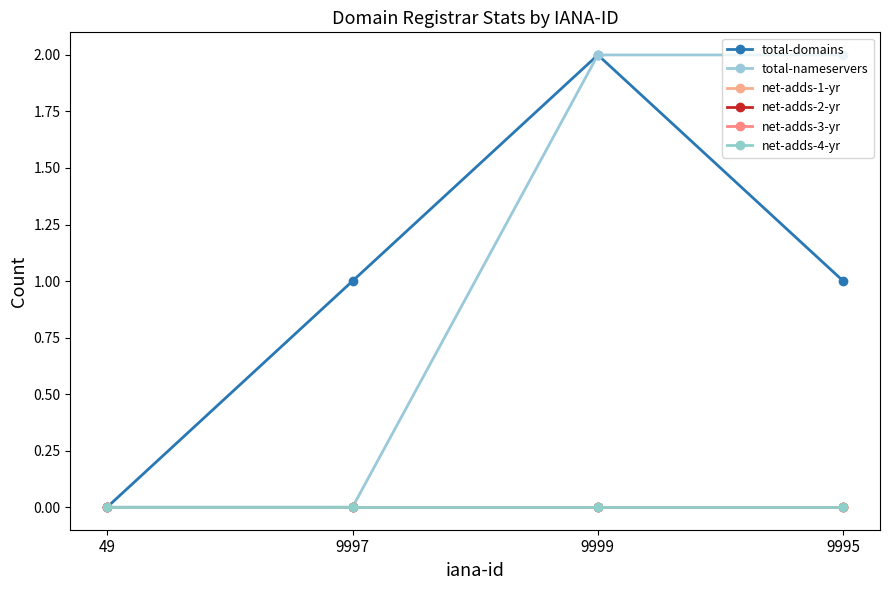

Is this an area chart (filled region under the line)?

No